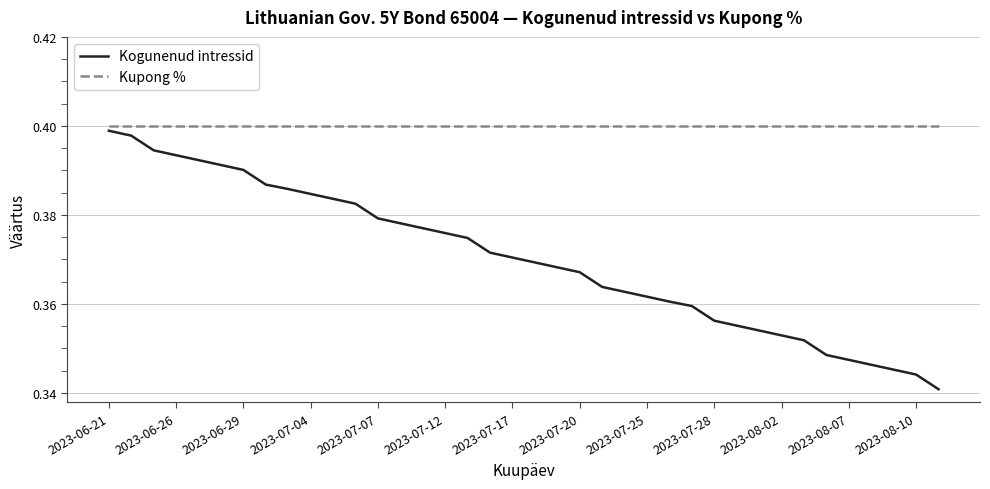

Which series has the widest spread of values?

Kogunenud intressid